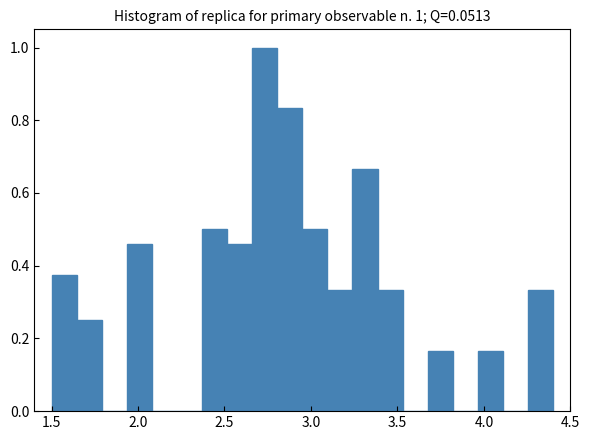

Read against the x-axis, roughly where is the centre of the tallest bar?

2.75